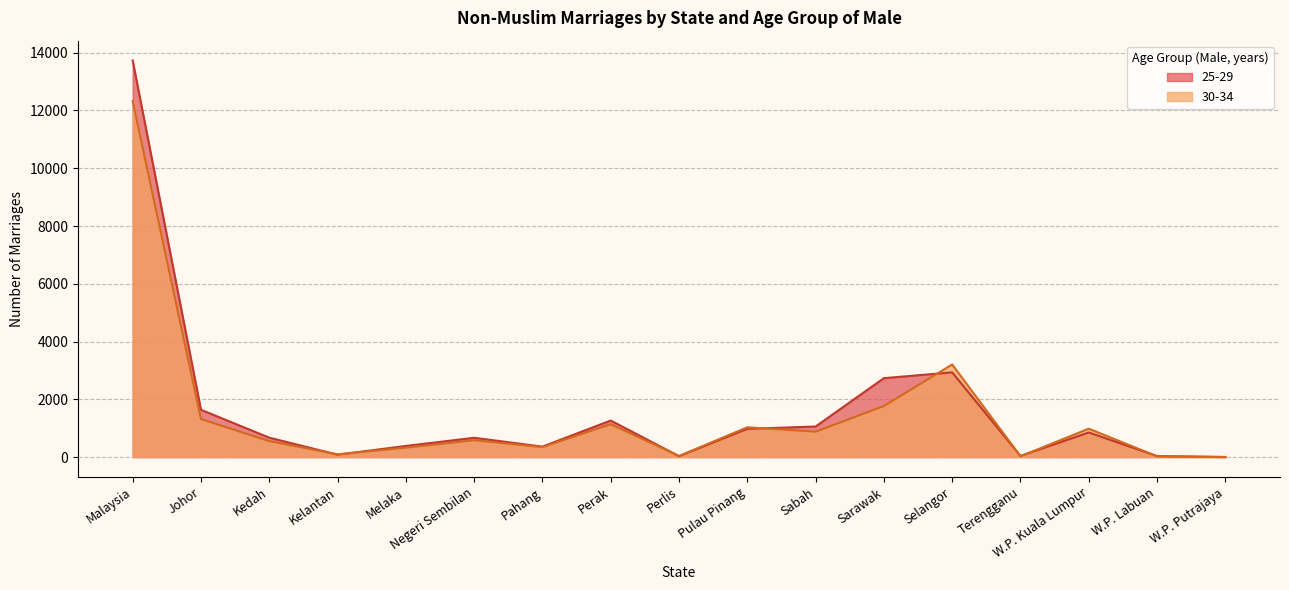

Reading left to right, extract all data points from this chart.

25-29: Malaysia=13731	Johor=1637	Kedah=672	Kelantan=83	Melaka=385	Negeri Sembilan=668	Pahang=362	Perak=1265	Perlis=30	Pulau Pinang=977	Sabah=1058	Sarawak=2732	Selangor=2933	Terengganu=39	W.P. Kuala Lumpur=852	W.P. Labuan=34	W.P. Putrajaya=4
30-34: Malaysia=12323	Johor=1317	Kedah=554	Kelantan=95	Melaka=326	Negeri Sembilan=585	Pahang=344	Perak=1138	Perlis=39	Pulau Pinang=1031	Sabah=879	Sarawak=1769	Selangor=3206	Terengganu=28	W.P. Kuala Lumpur=983	W.P. Labuan=26	W.P. Putrajaya=0